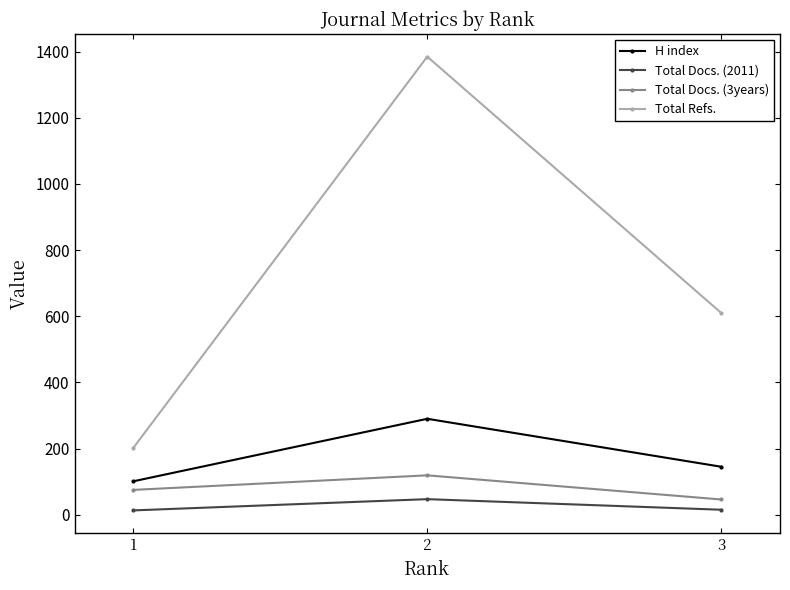

What is the lowest value of the Total Refs. series?

202